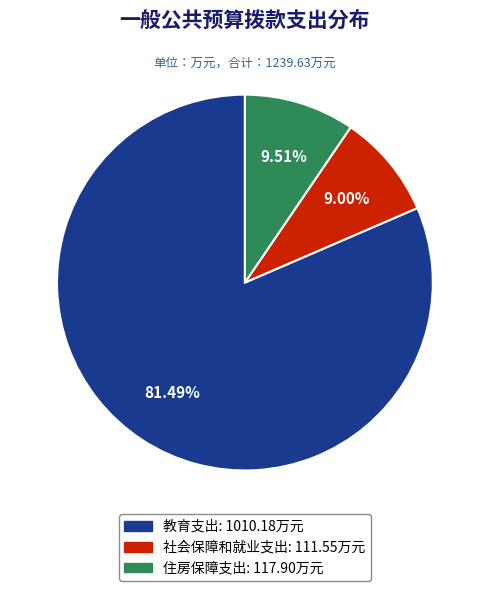

Which has a higher value, 教育支出 or 住房保障支出?

教育支出